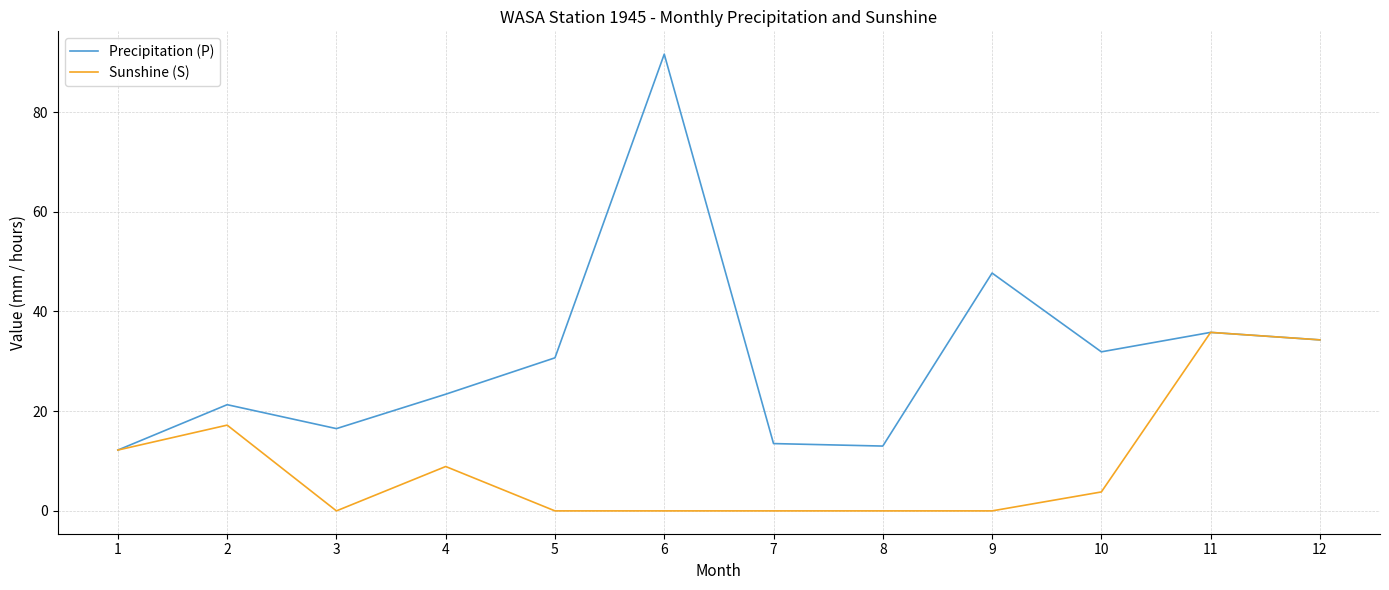

Rank the series by their average value, from lowest to highest.

Sunshine (S), Precipitation (P)